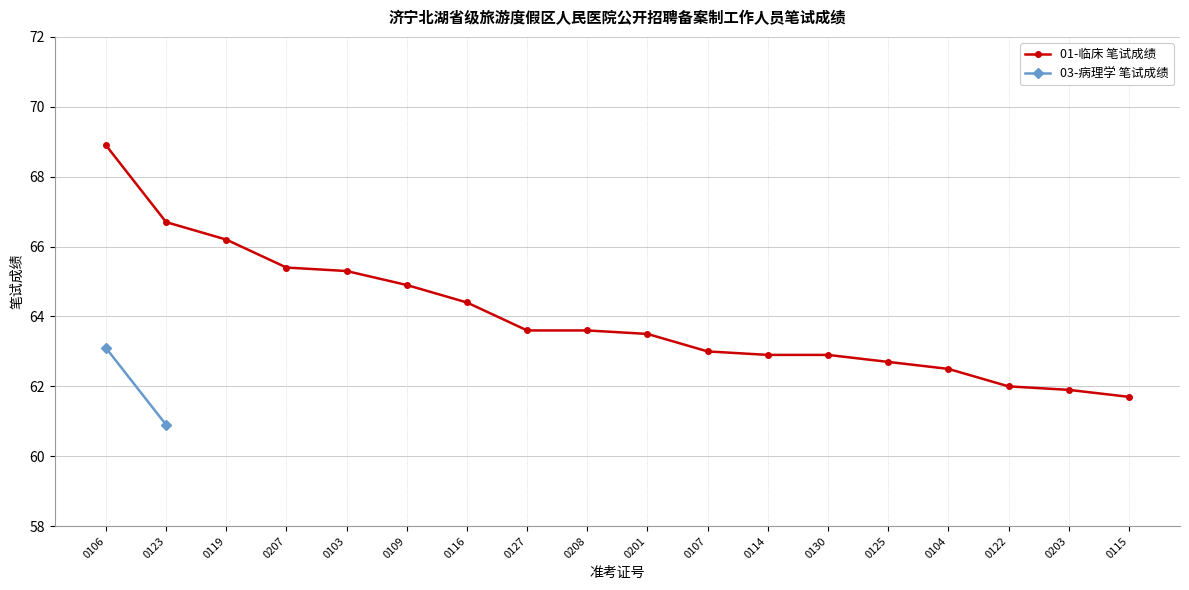

What position from the right is 0208?

10